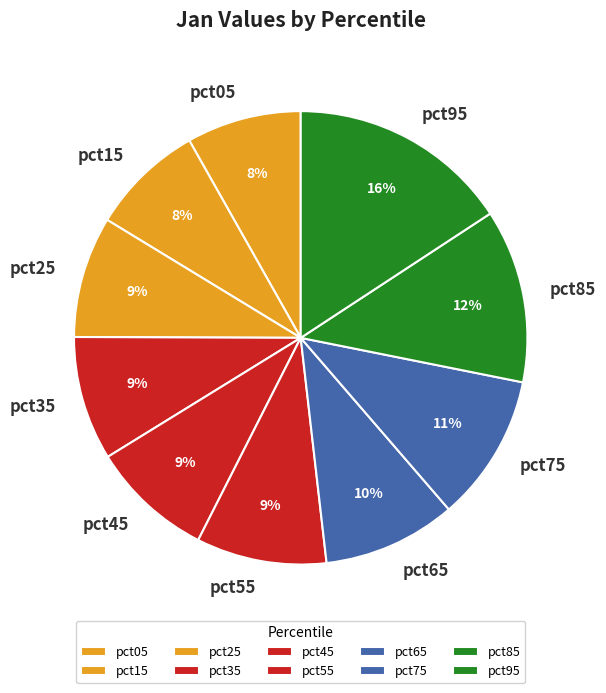

Between pct55 and pct75, which is larger?

pct75